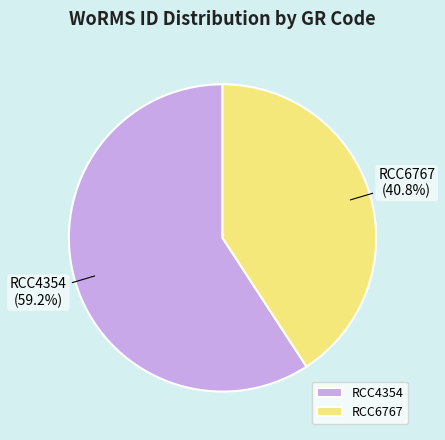

Count the number of slices in the pie.

2